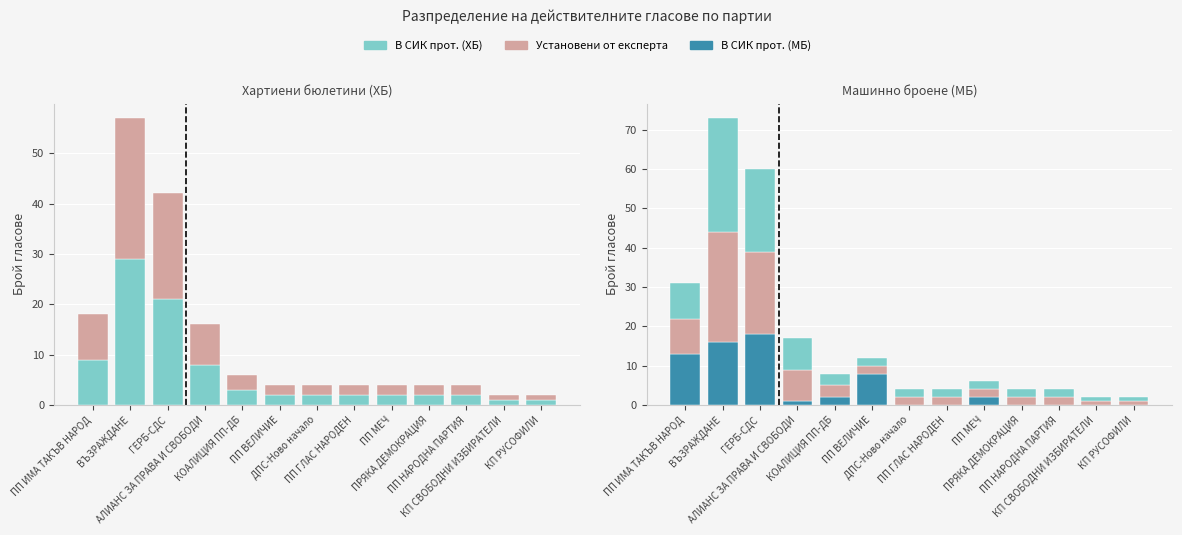

Does the chart contain any negative values?

No